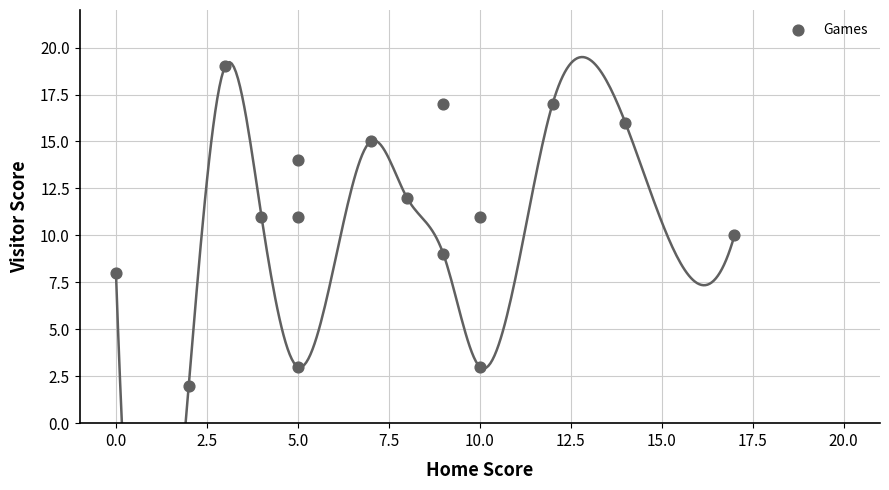

What is the range of X values (max minus min)?

17